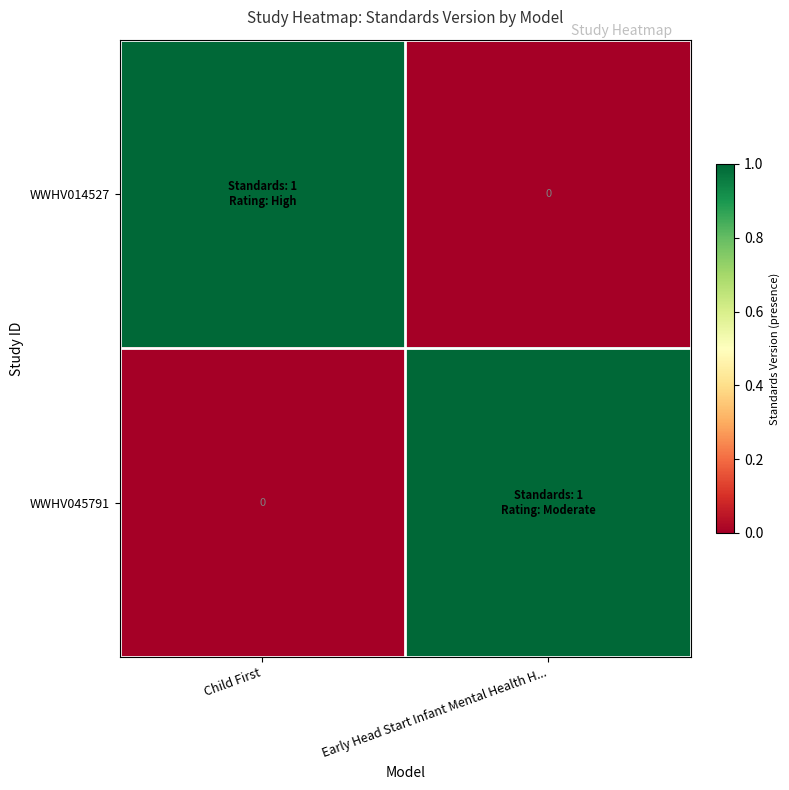

At which label is WWHV045791 closest to 0?

Child First